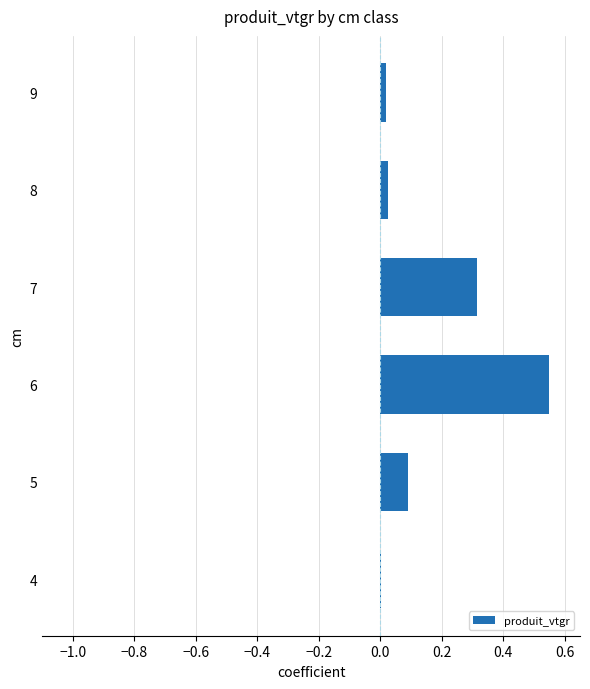

True or false: the data shows 0.5 at 7.

False